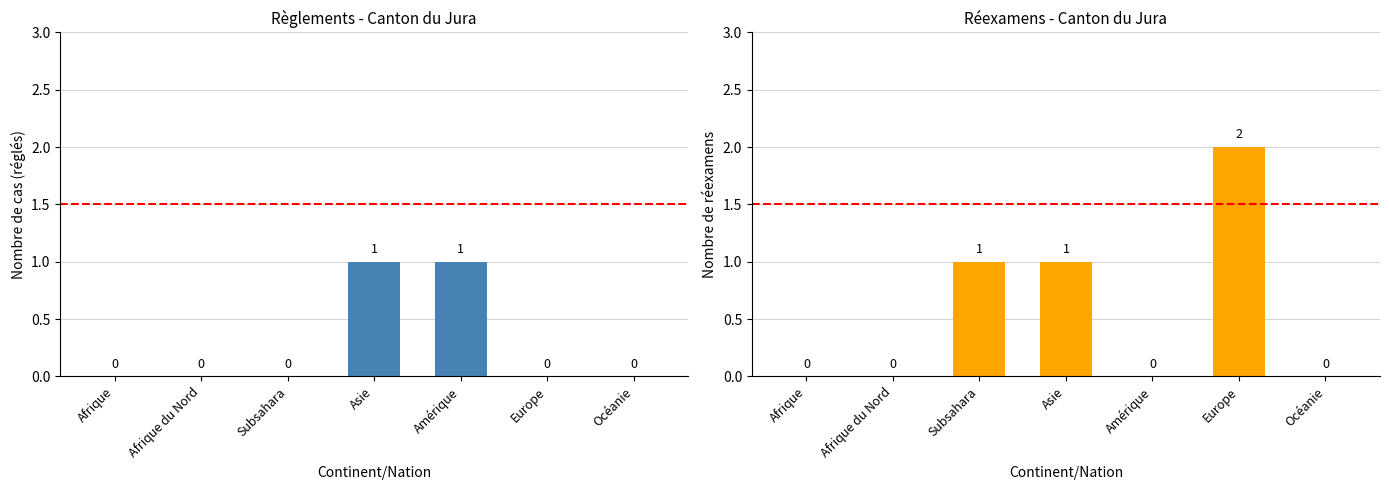

What is the average value of the Total Réexamens series?

1